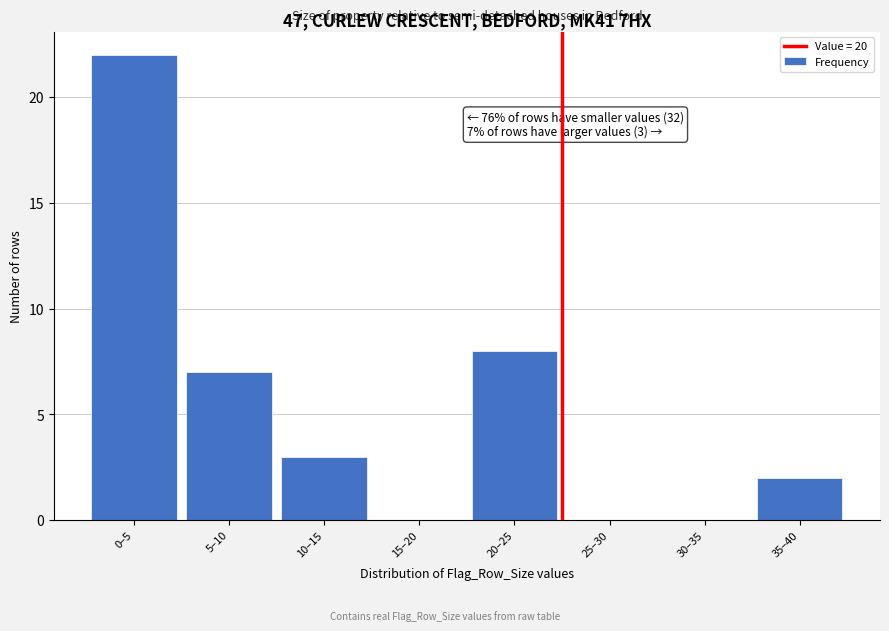

Reading left to right, what are all the values shown in this chart?

0–5=22	5–10=7	10–15=3	15–20=0	20–25=8	25–30=0	30–35=0	35–40=2